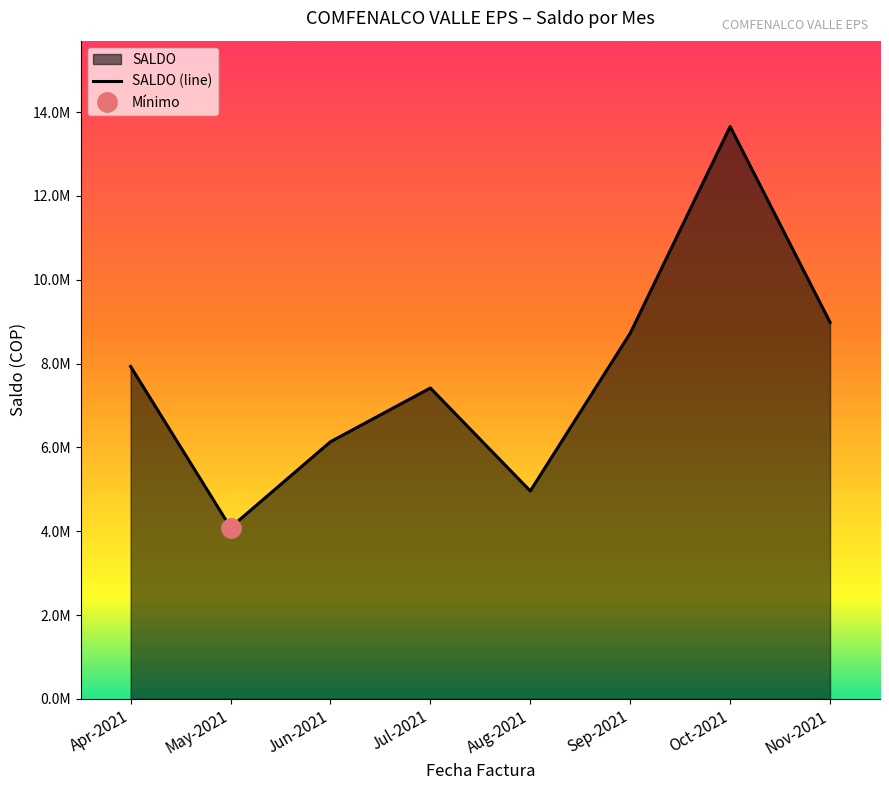

What is the change in value from Jul-2021 to Sep-2021?

+1306901